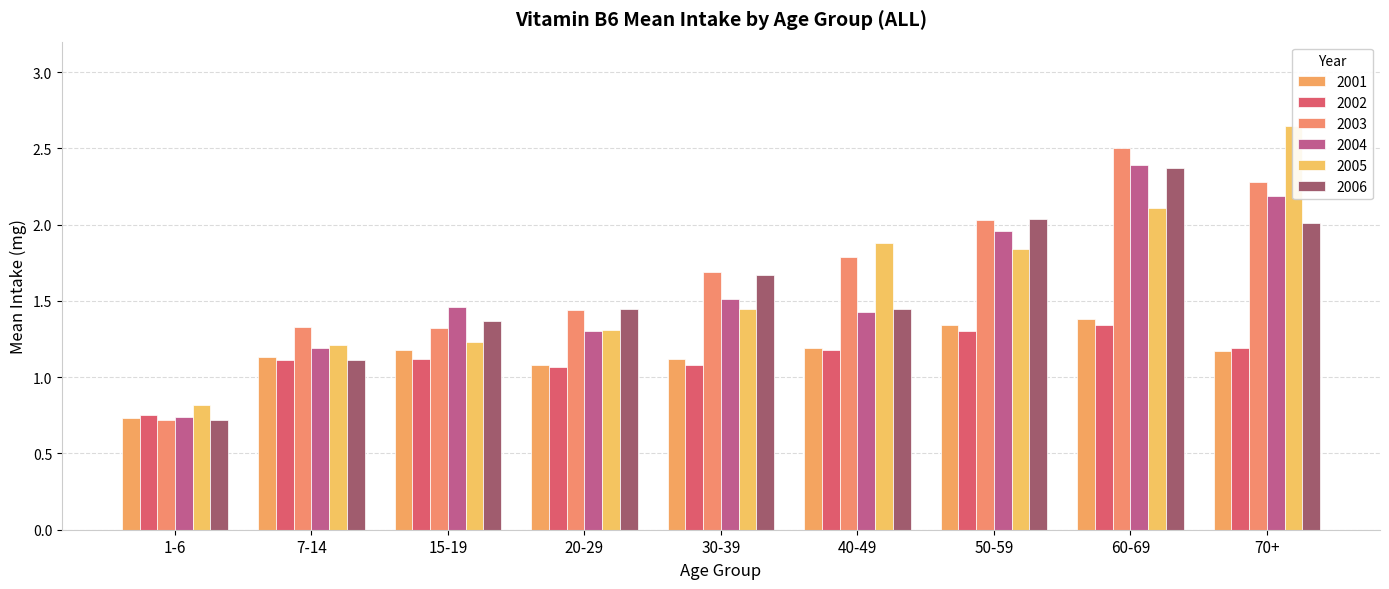

Between 40-49 and 70+, which is larger?

40-49